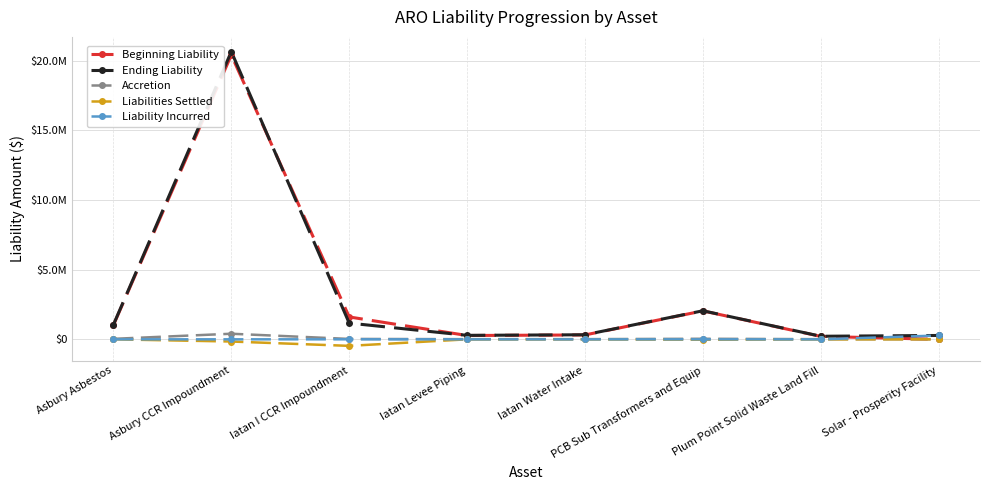

Which series changed the most between Iatan Water Intake and PCB Sub Transformers and Equip?

Beginning Liability